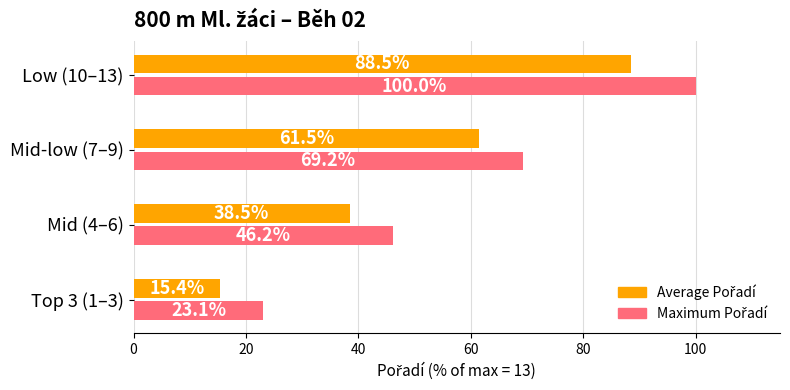

What is the greatest value displayed?

100.0